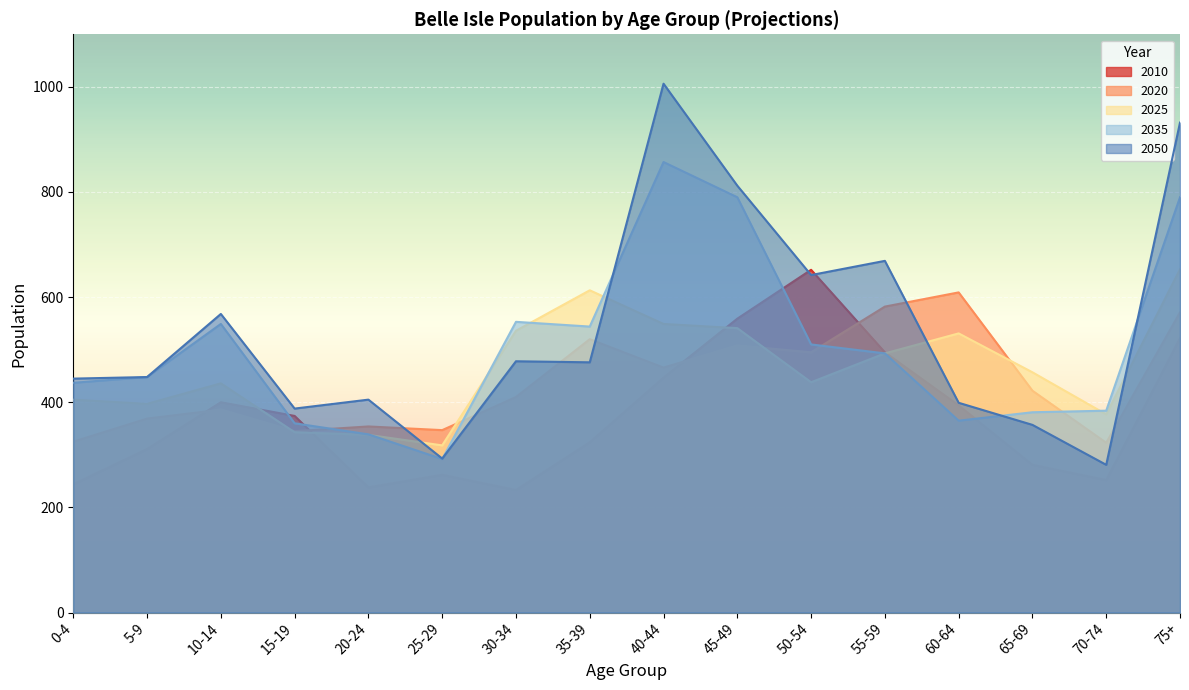

Which label corresponds to the smallest value in the chart?

30-34